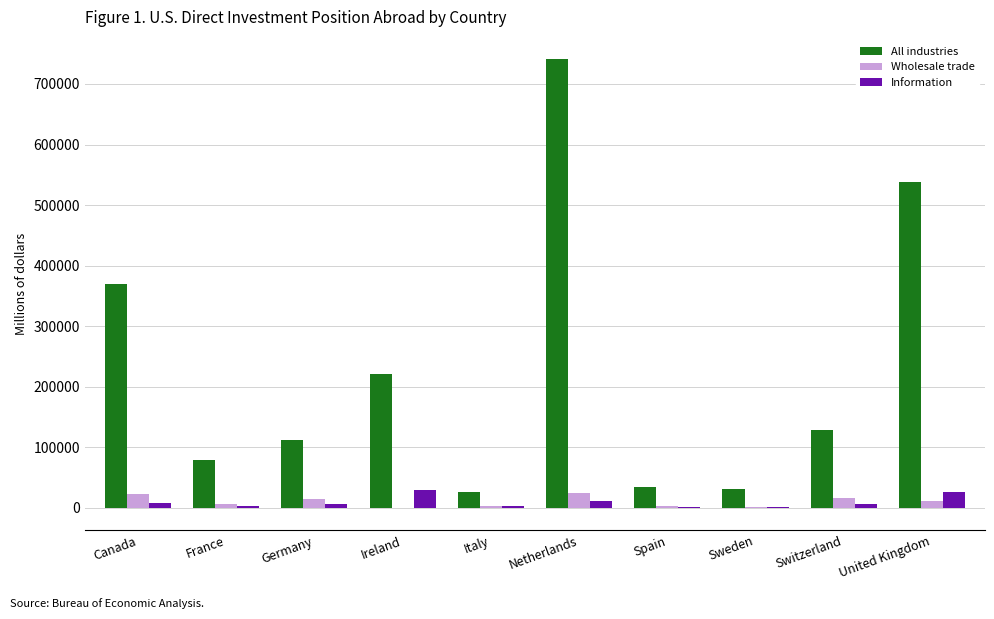

What is the total value across all series at Netherlands?

775963